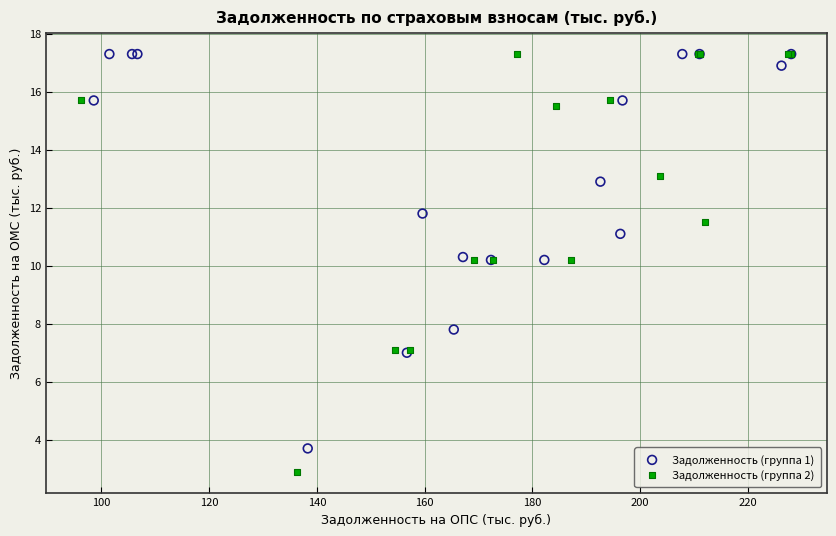

Which series reaches the minimum Y coordinate?

Задолженность (группа 2)